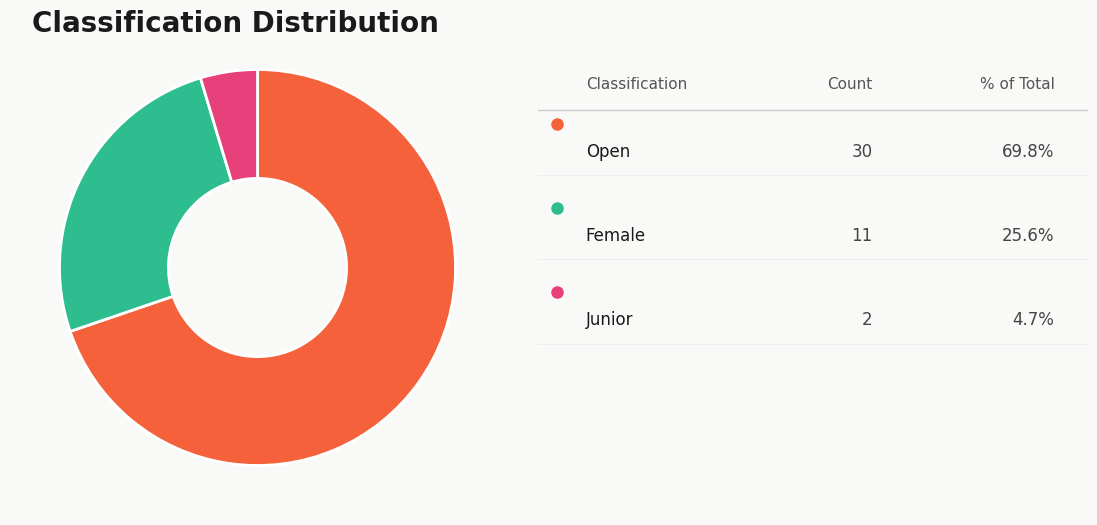

How many segments does this pie chart have?

3